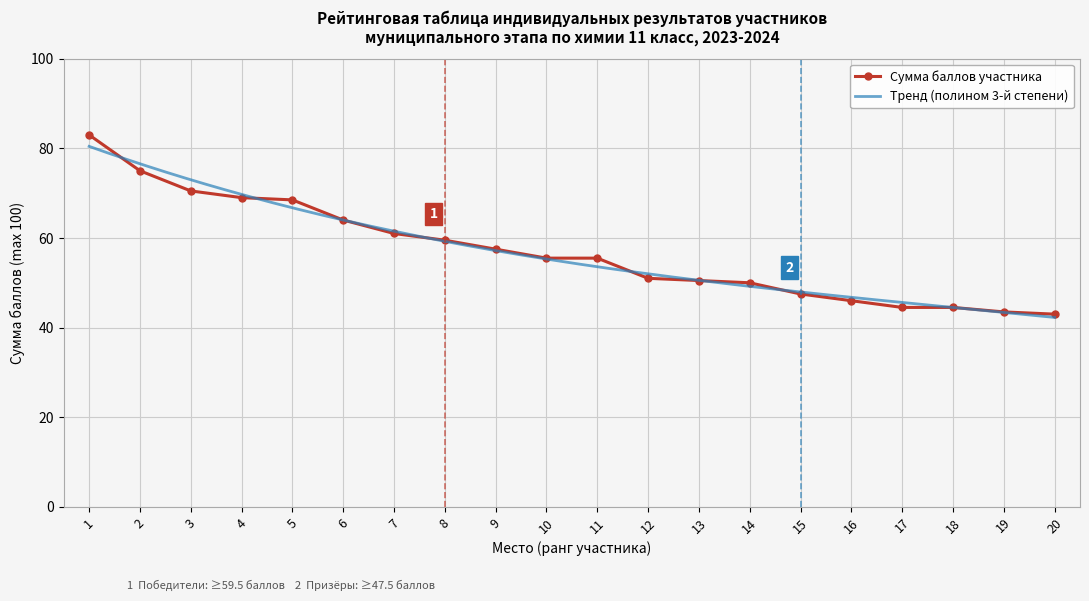

List the labels in order of value, largest first.

1, 2, 3, 4, 5, 6, 7, 8, 9, 10, 11, 12, 13, 14, 15, 16, 17, 18, 19, 20